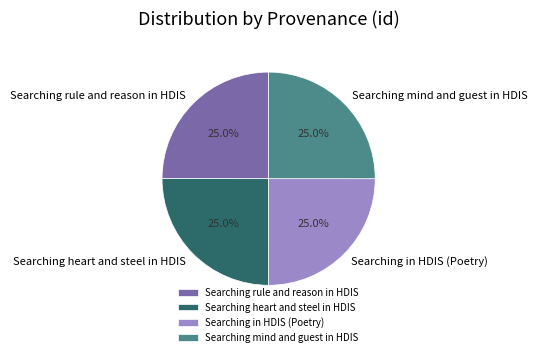

How many slices are in this pie chart?

4